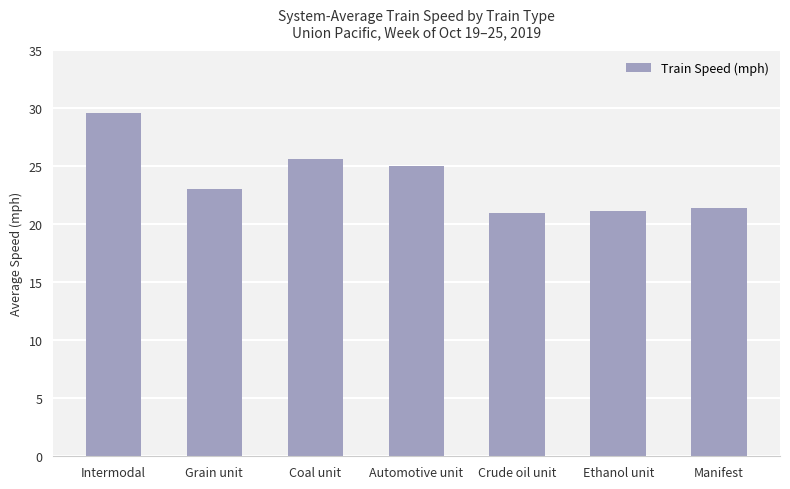

How many bars are there in total?

7